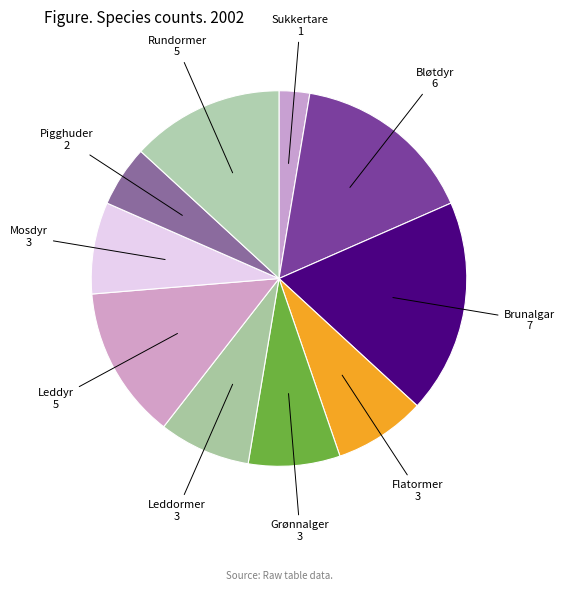

How many segments does this pie chart have?

10